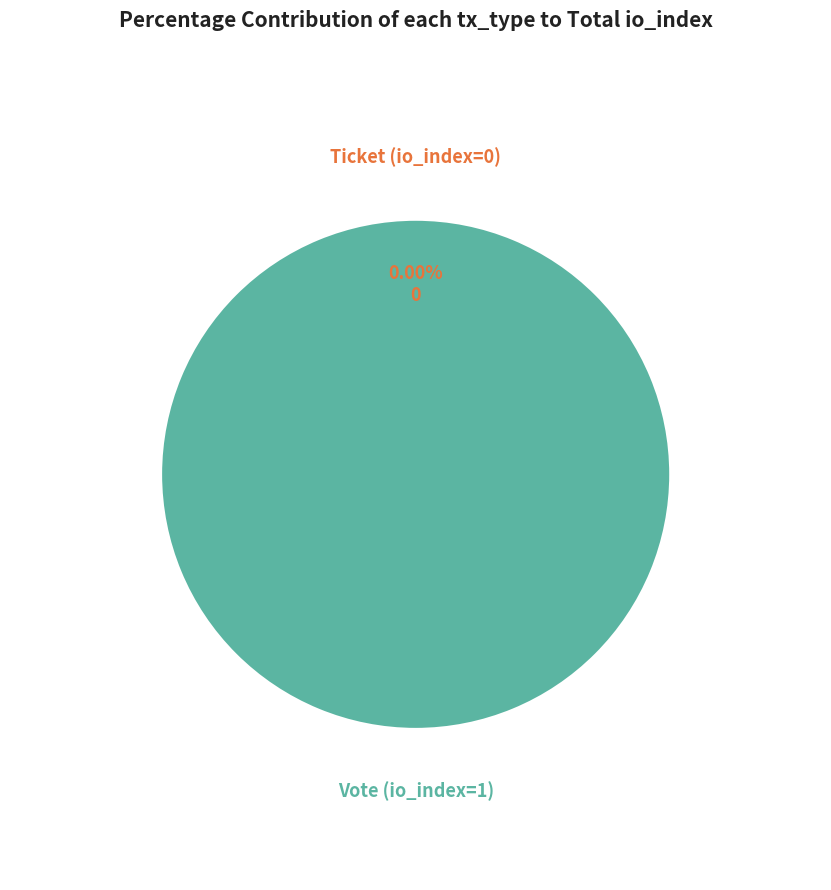

Is there any slice that represents more than half of the pie?

Yes